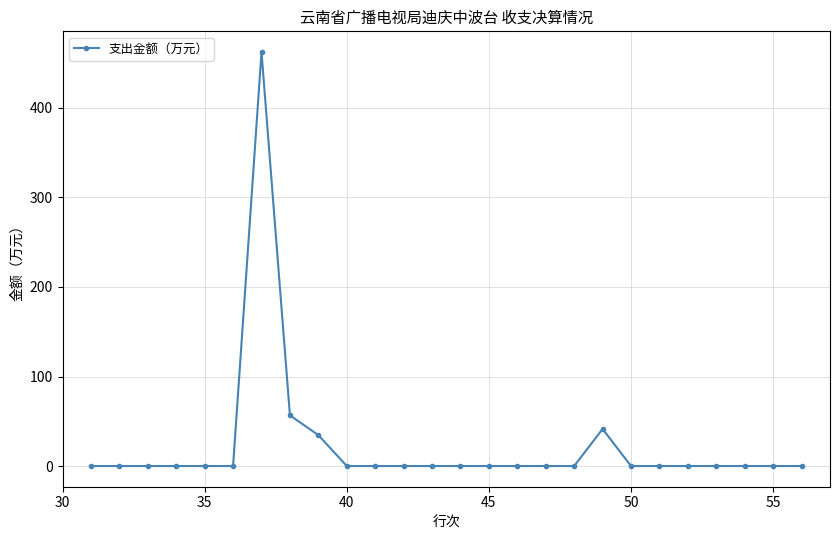

What is the value of the 19th point from the left?

41.4